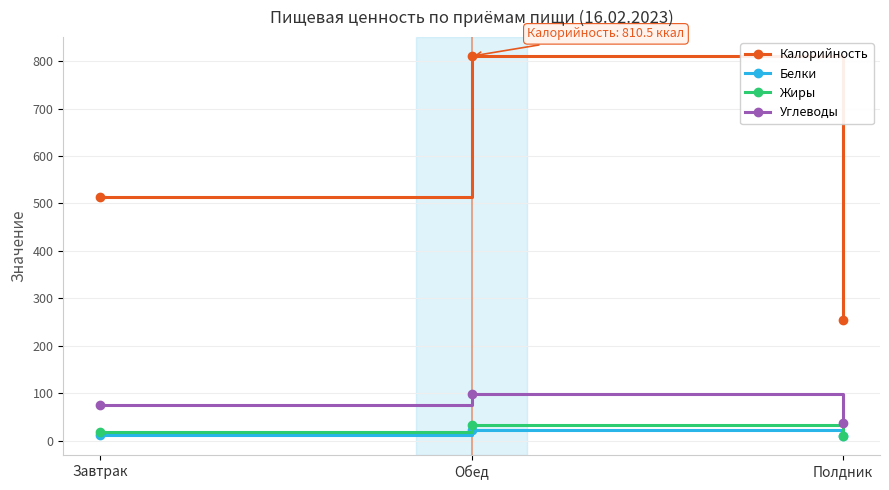

What position from the left is Обед?

2